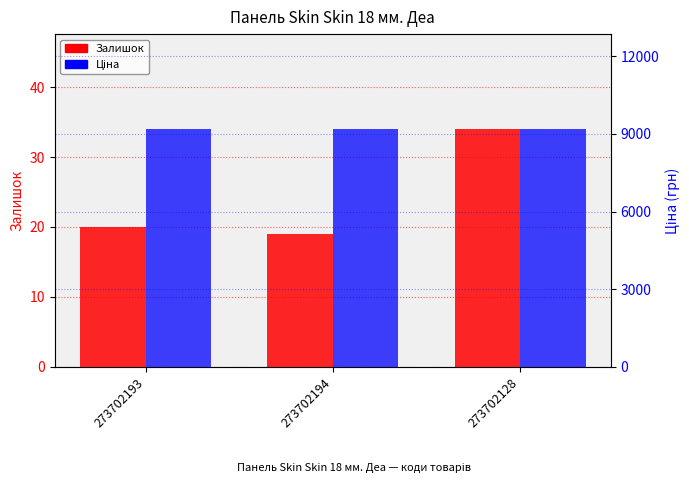

What is the average value of the Залишок series?

24.3